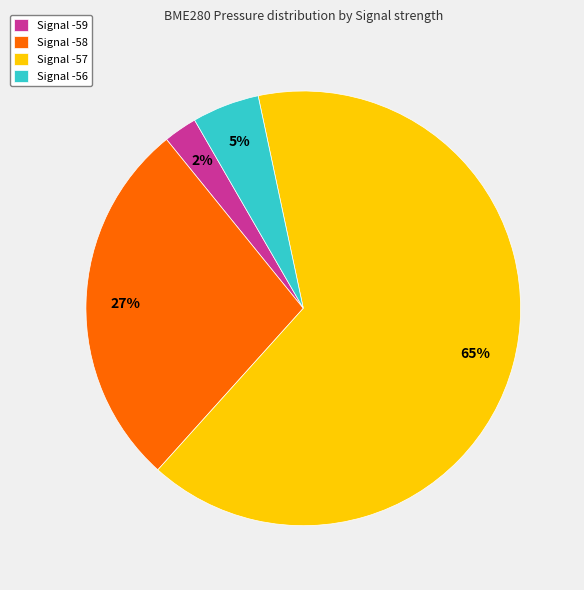

Count the number of slices in the pie.

4